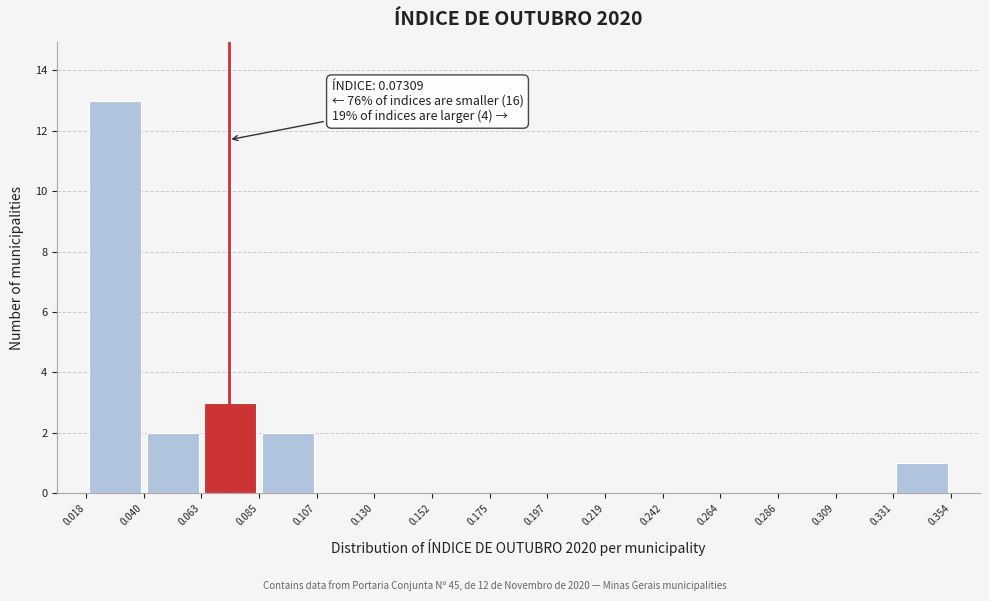

Over which range of the x-axis is the bar tallest?

0.018 to 0.040